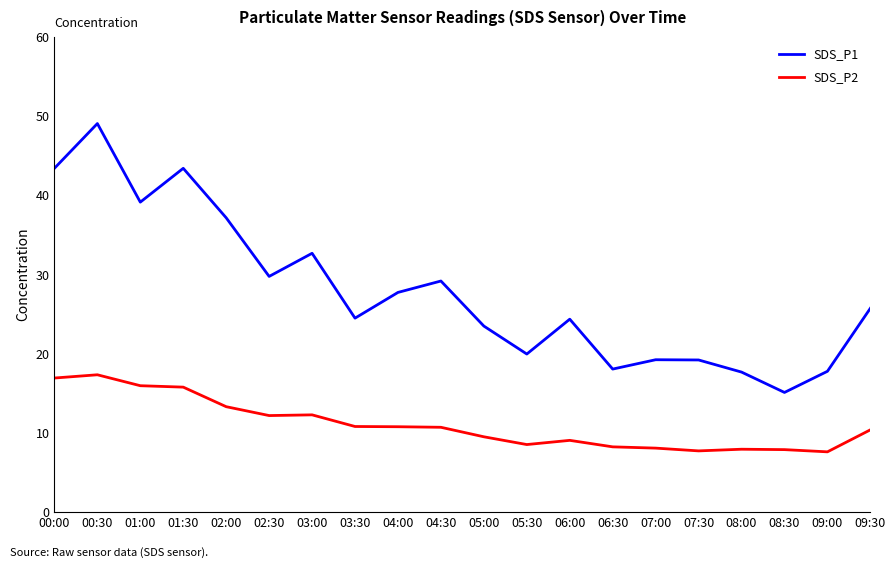

What is the minimum value for SDS_P2?

7.6